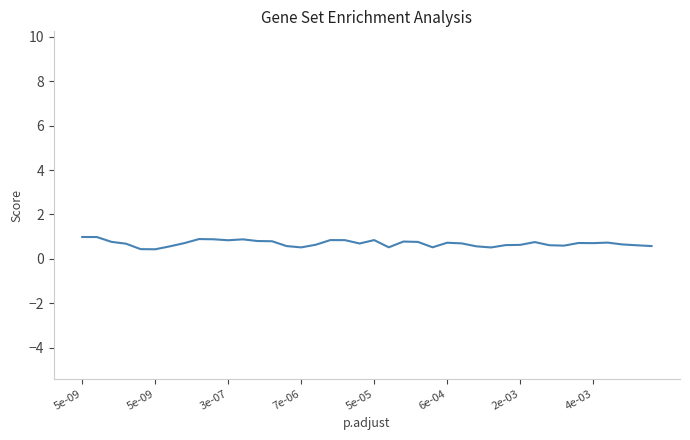

What is the smallest value displayed?

-4.7